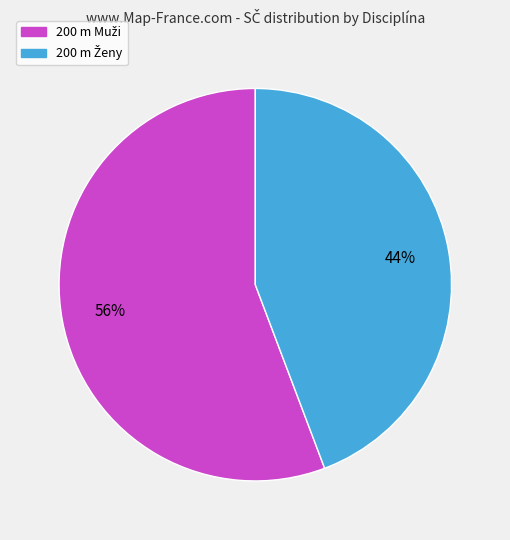

To the nearest percent, what is the average slice percentage?

50%